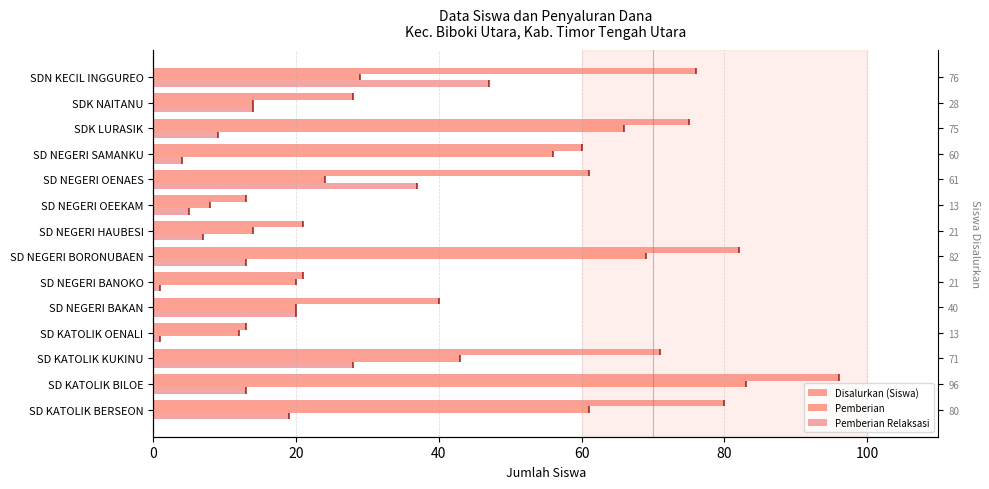

Are the bars grouped side by side (vs. stacked)?

Yes